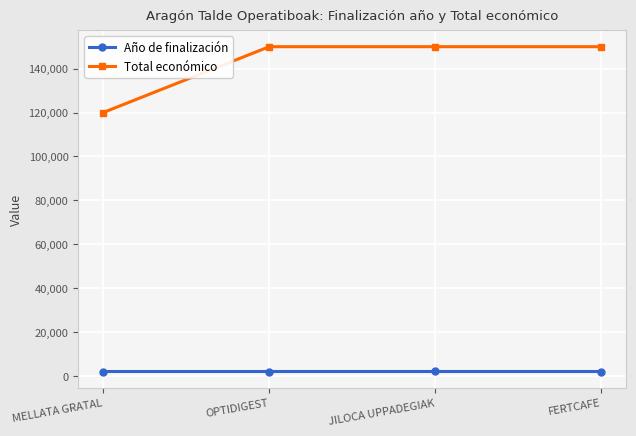

What is the sum of the Año de finalización values at FERTCAFE and MELLATA GRATAL?

4052